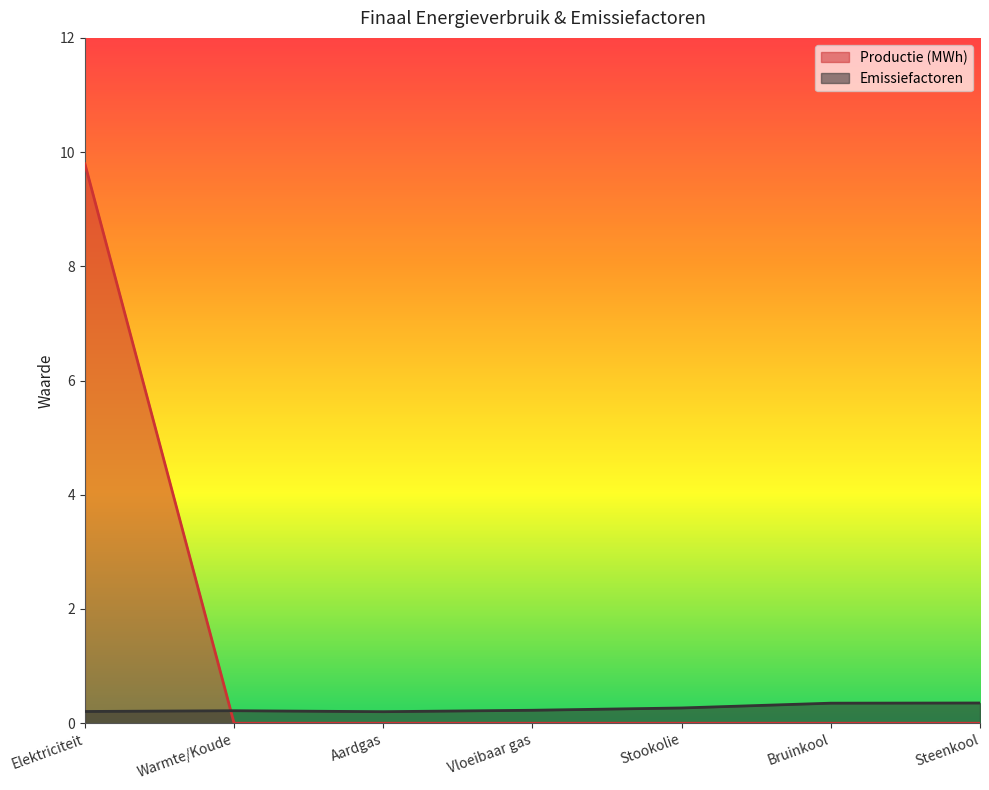

How many intersections are there between Emissiefactoren and Productie (MWh)?

1